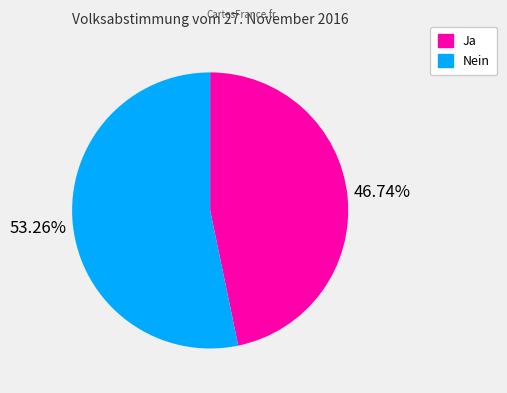

To the nearest percent, what percentage of the pie is Ja?

47%